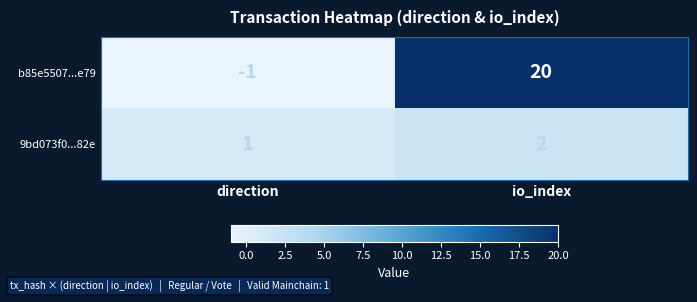

What is the spread (max minus min) of values at direction?

2